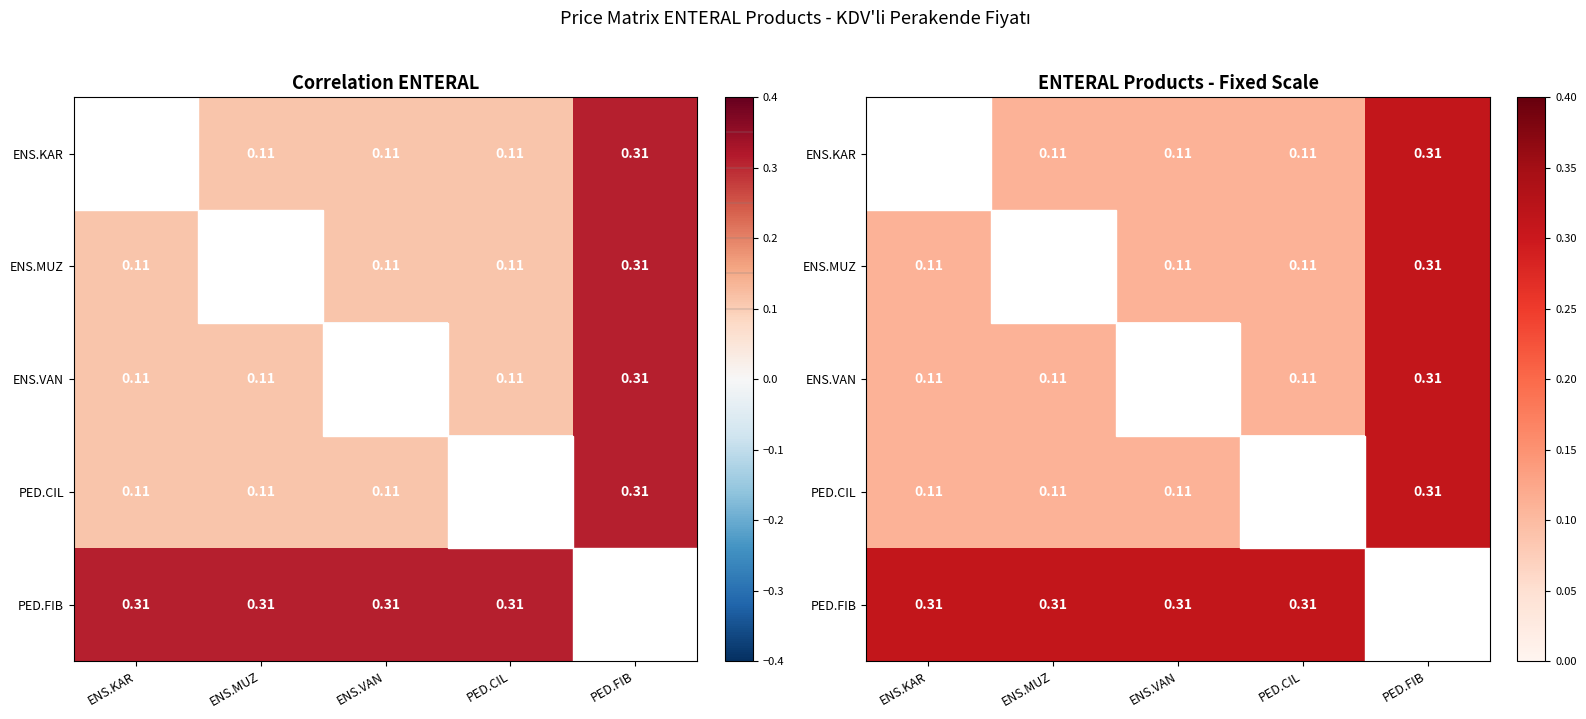

How many distinct data groups are displayed?

5